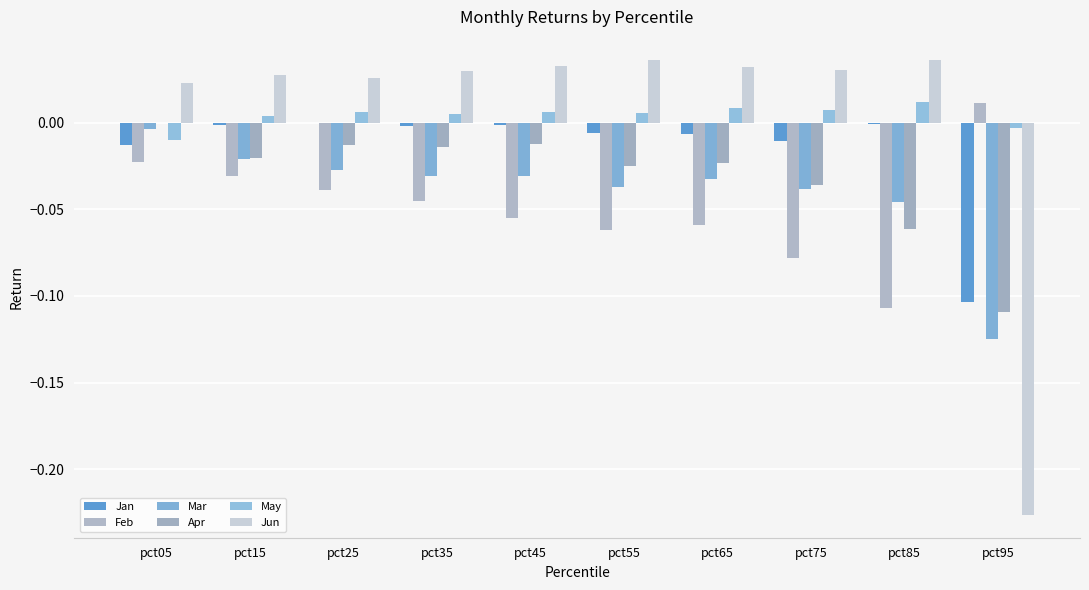

How many groups of bars are there?

10